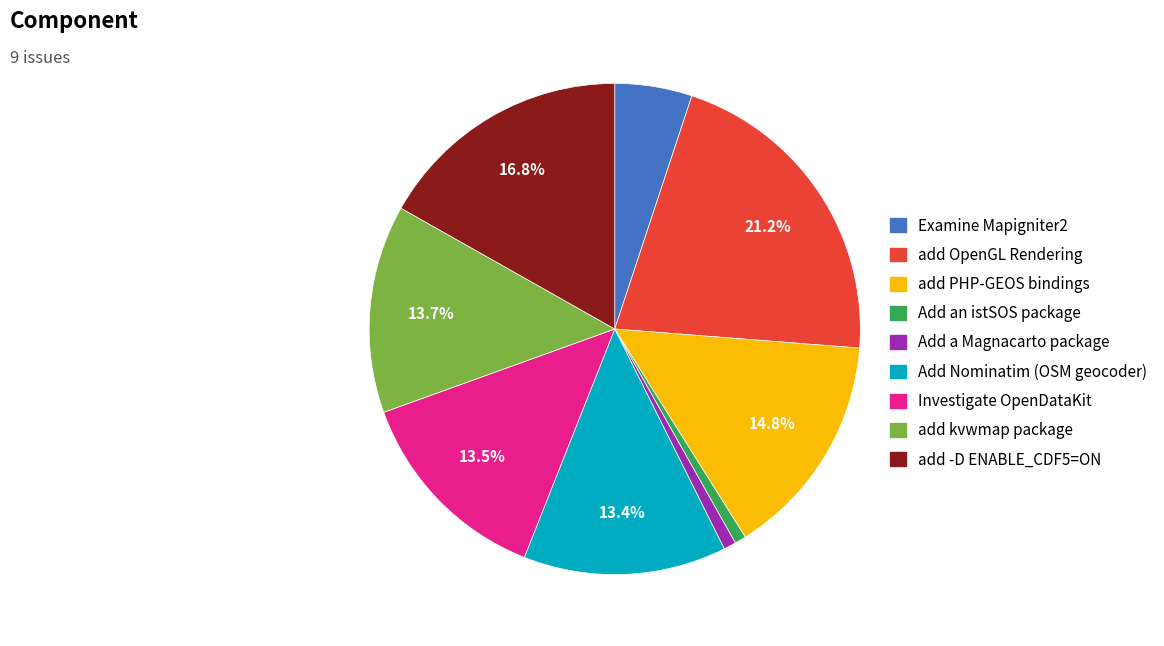

To the nearest percent, what is the difference between the add OpenGL Rendering and Add Nominatim (OSM geocoder) slice percentages?

8%